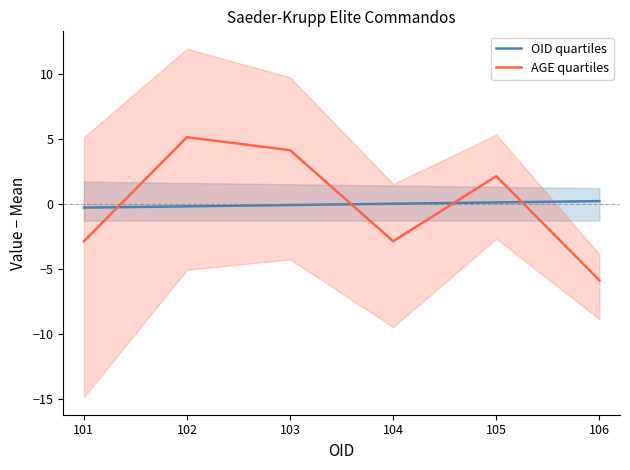

Which series has the widest spread of values?

AGE quartiles